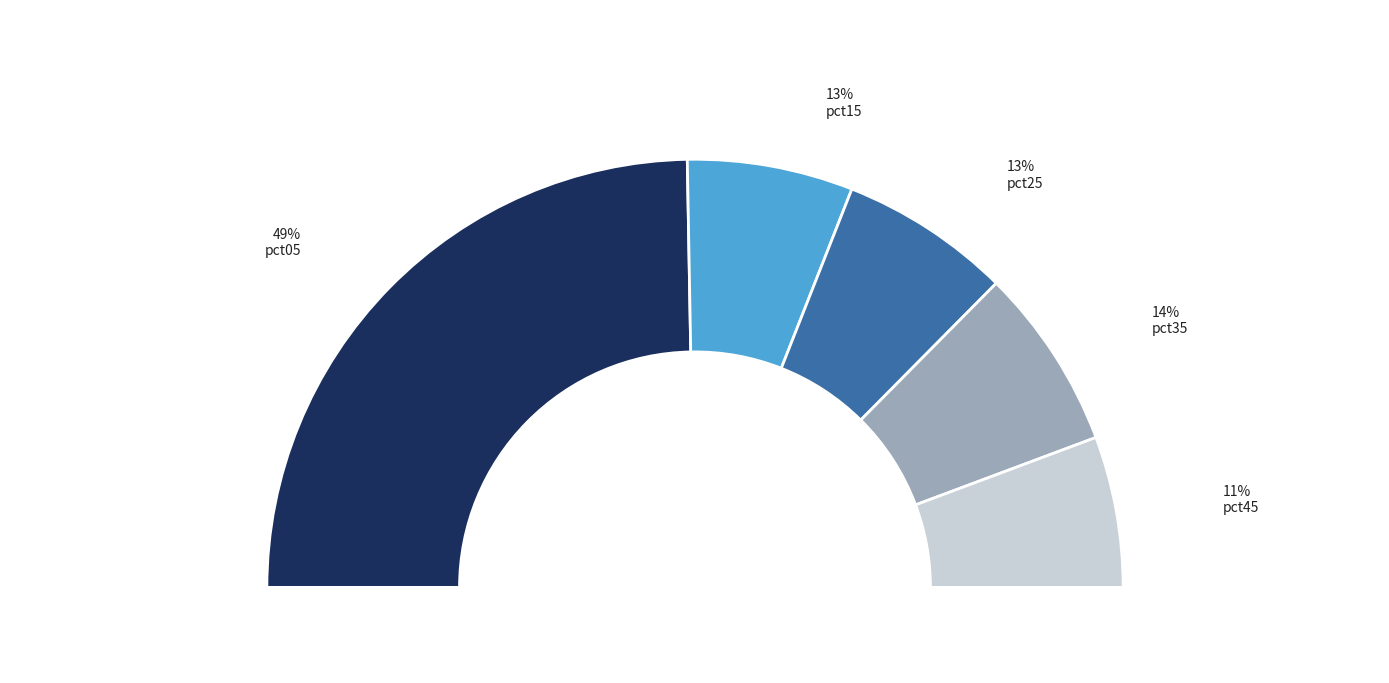

What is the change in value from pct05 to pct45?

-1.6